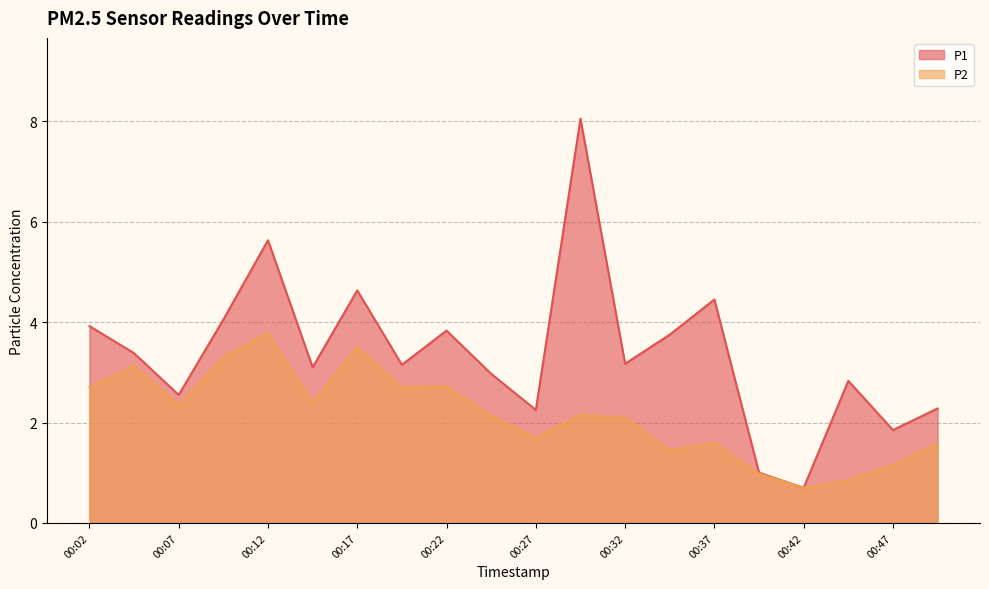

Rank the categories by P1 value from highest to lowest.

00:29, 00:12, 00:17, 00:37, 00:09, 00:02, 00:22, 00:34, 00:04, 00:32, 00:19, 00:14, 00:24, 00:44, 00:07, 00:49, 00:27, 00:47, 00:39, 00:42